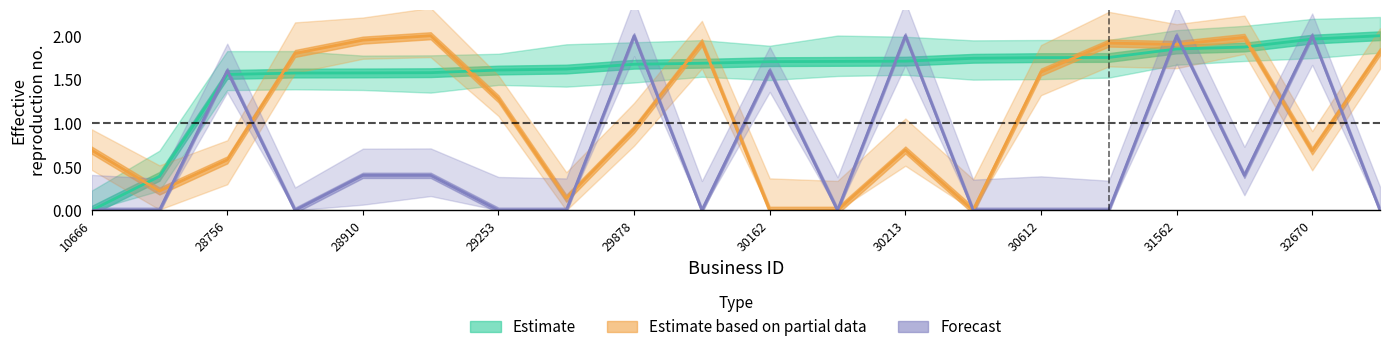

At which category does the chart reach its peak across all series?

33024